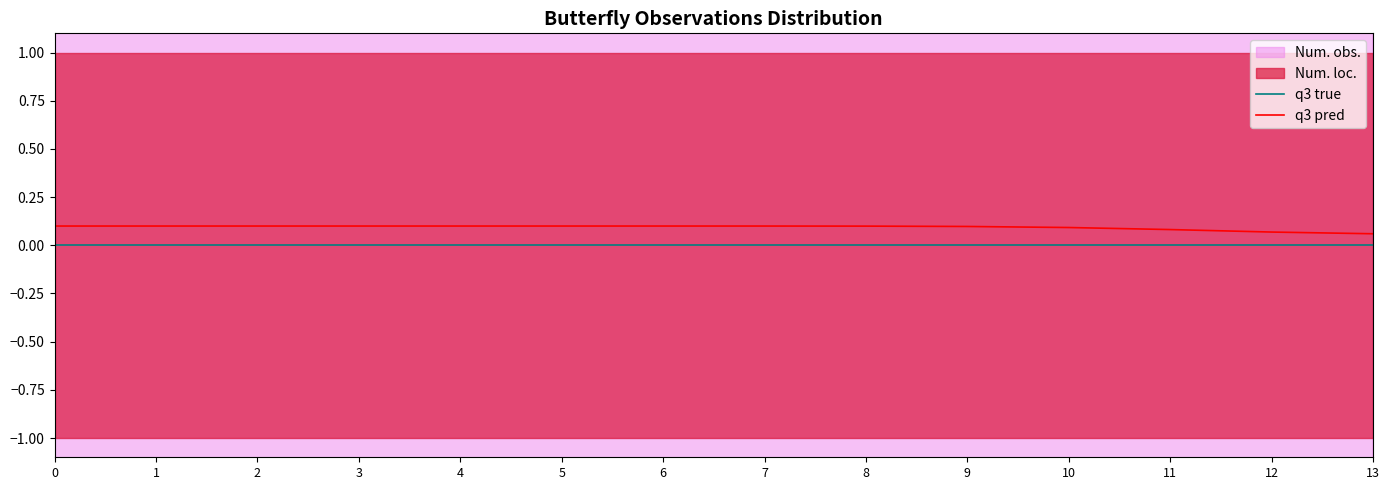

The value of q3 pred at 4 is 0.0. True or false?

False